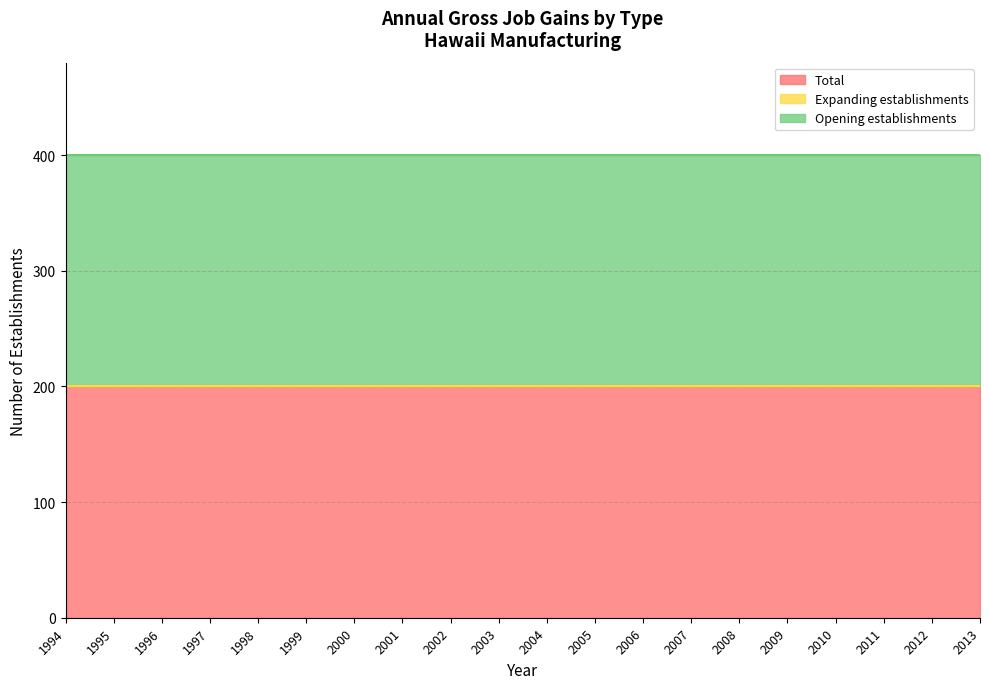

At which label does Opening establishments reach its minimum?

1994